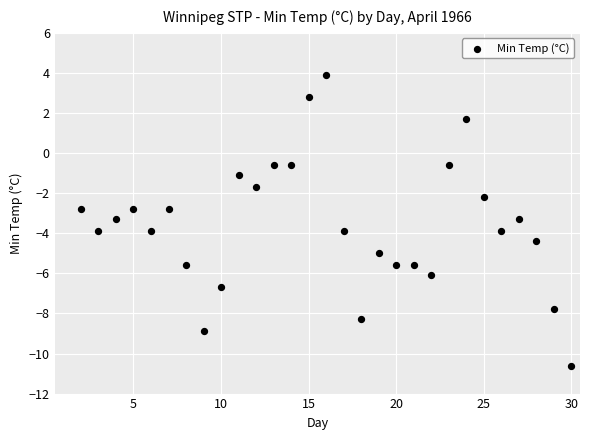

What is the range of X values (max minus min)?

28.0